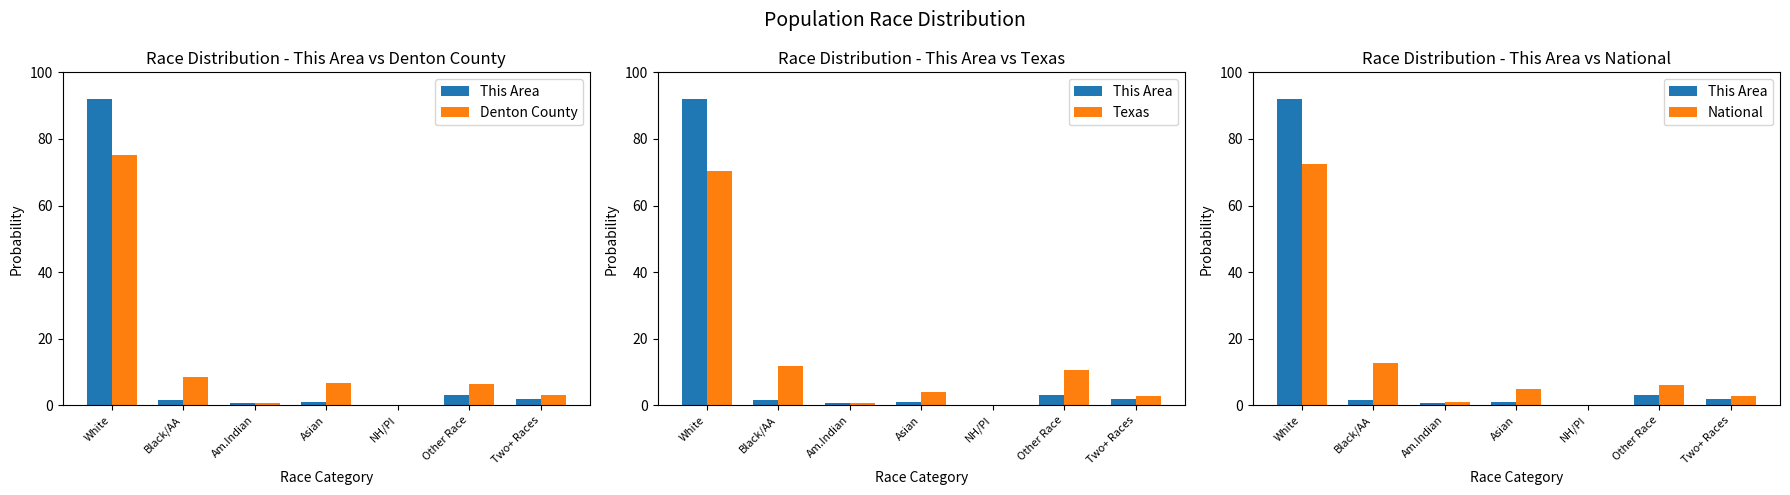

Reading left to right, what are all the values shown in this chart?

This Area: White=91.9	Black/AA=1.5	Am.Indian=0.7	Asian=0.8	NH/PI=0.1	Other Race=3.0	Two+ Races=1.9
Denton County: White=75.0	Black/AA=8.4	Am.Indian=0.7	Asian=6.6	NH/PI=0.1	Other Race=6.3	Two+ Races=2.9
Texas: White=70.4	Black/AA=11.8	Am.Indian=0.7	Asian=3.8	NH/PI=0.1	Other Race=10.5	Two+ Races=2.7
National: White=72.4	Black/AA=12.6	Am.Indian=0.9	Asian=4.8	NH/PI=0.2	Other Race=6.2	Two+ Races=2.9